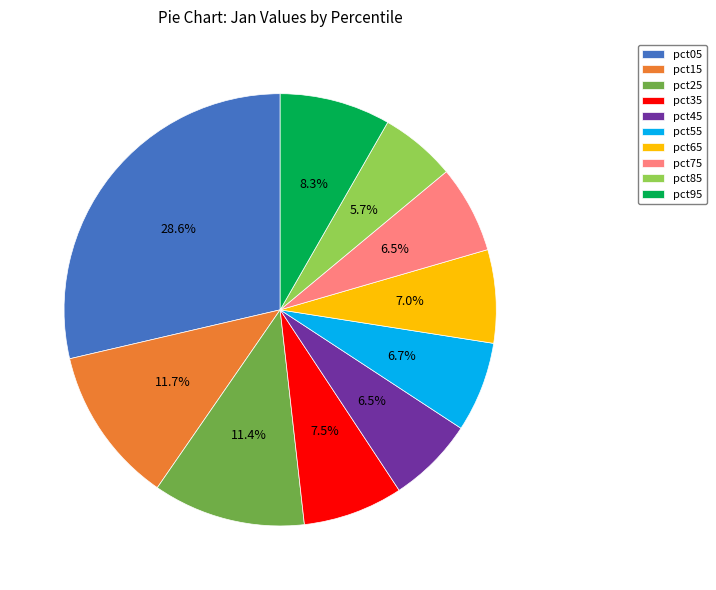

To the nearest percent, what is the difference between the largest and smallest slice percentages?

23%